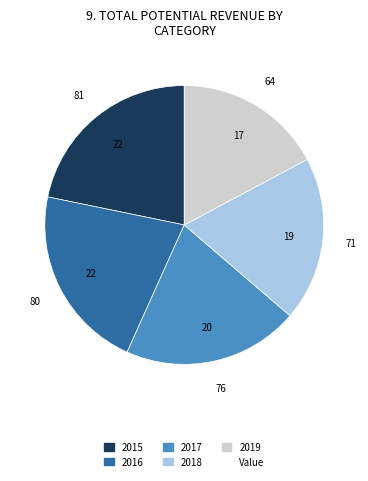

Is there a majority slice in this chart?

No